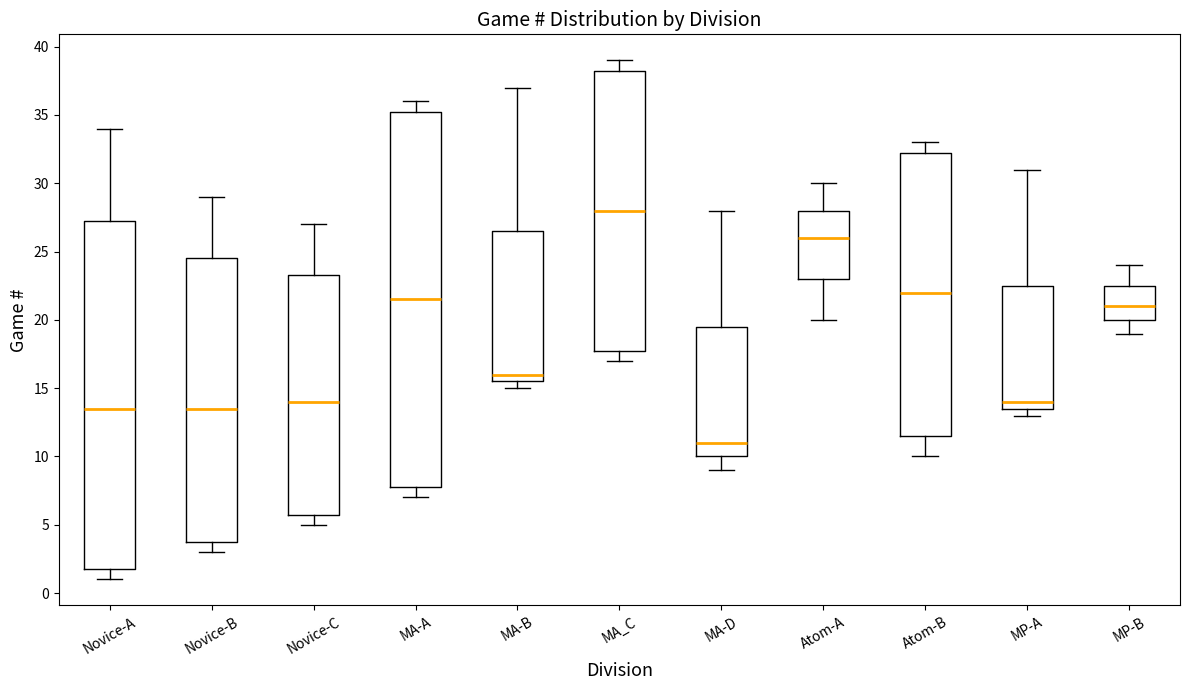

Where does the median line of the box for Atom-A sit on the y-axis? The values are not printed on the chart, so give them approximately, as read against the axis.

26.0